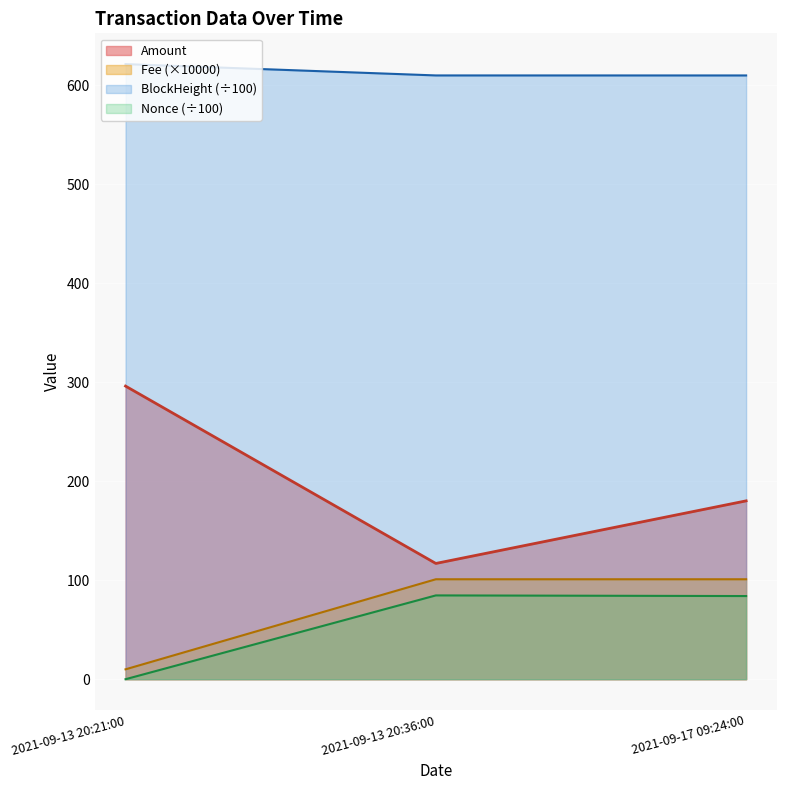

At which label does Amount first exceed 180?

2021-09-13 20:21:00